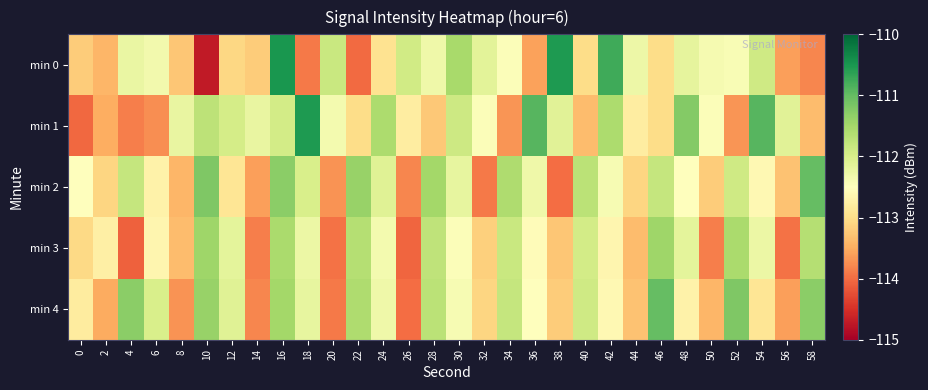

Count the number of categories in the chart.

30